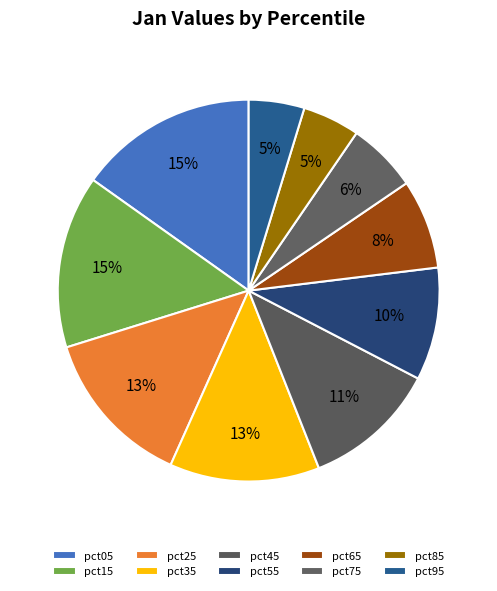

To the nearest percent, what percentage of the pie is pct55?

10%